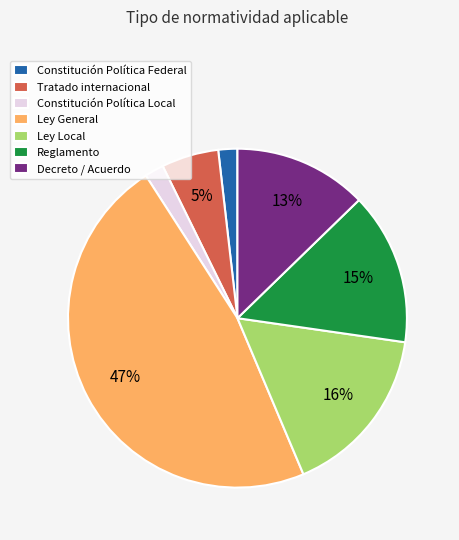

How many segments does this pie chart have?

7